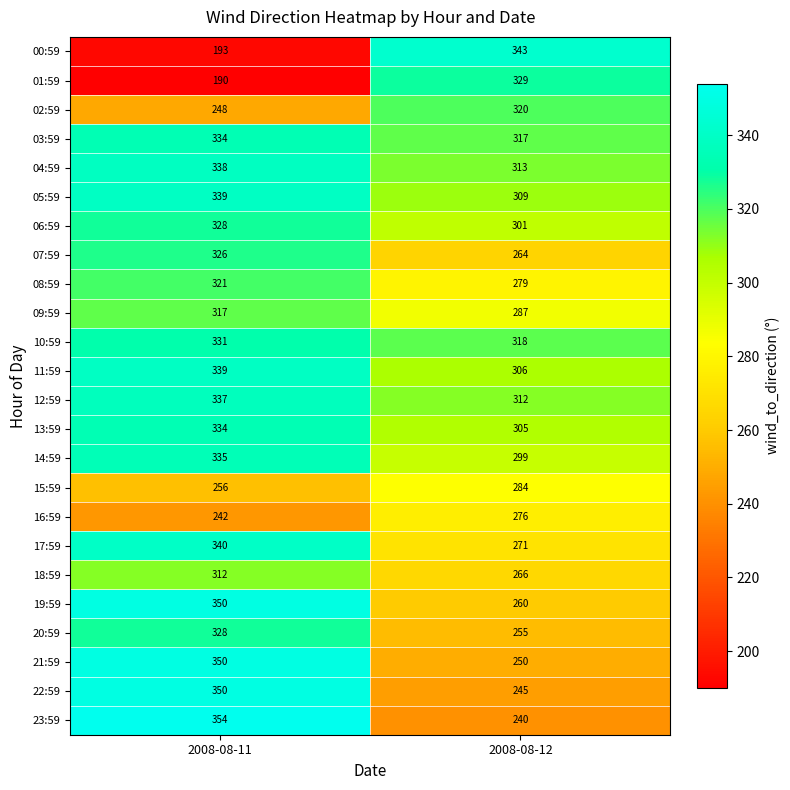

The 09:59 series shows 181 at 2008-08-11. True or false?

False